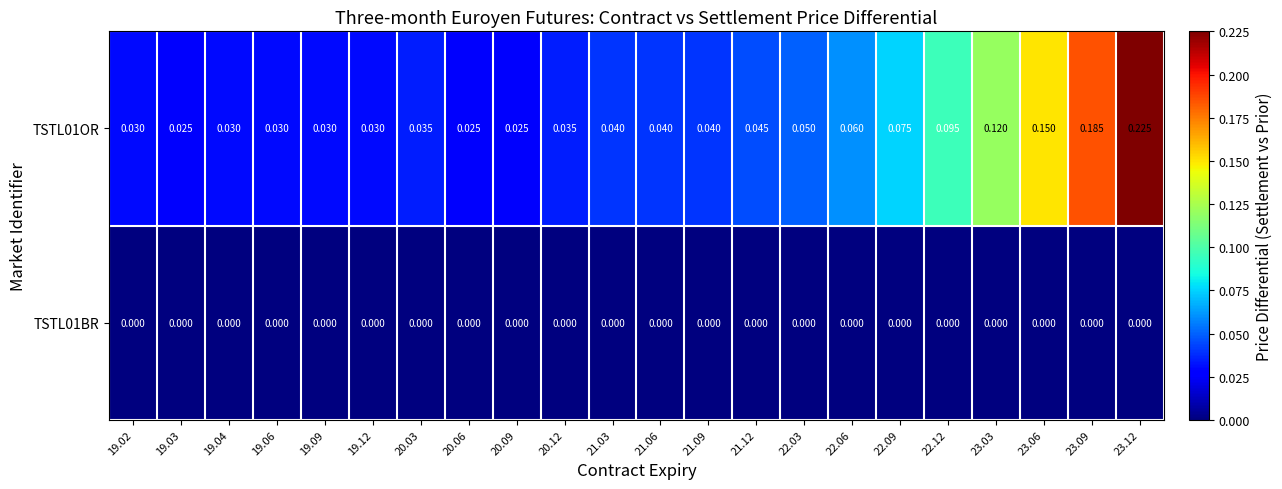

Which label corresponds to the largest value in the chart?

23.12